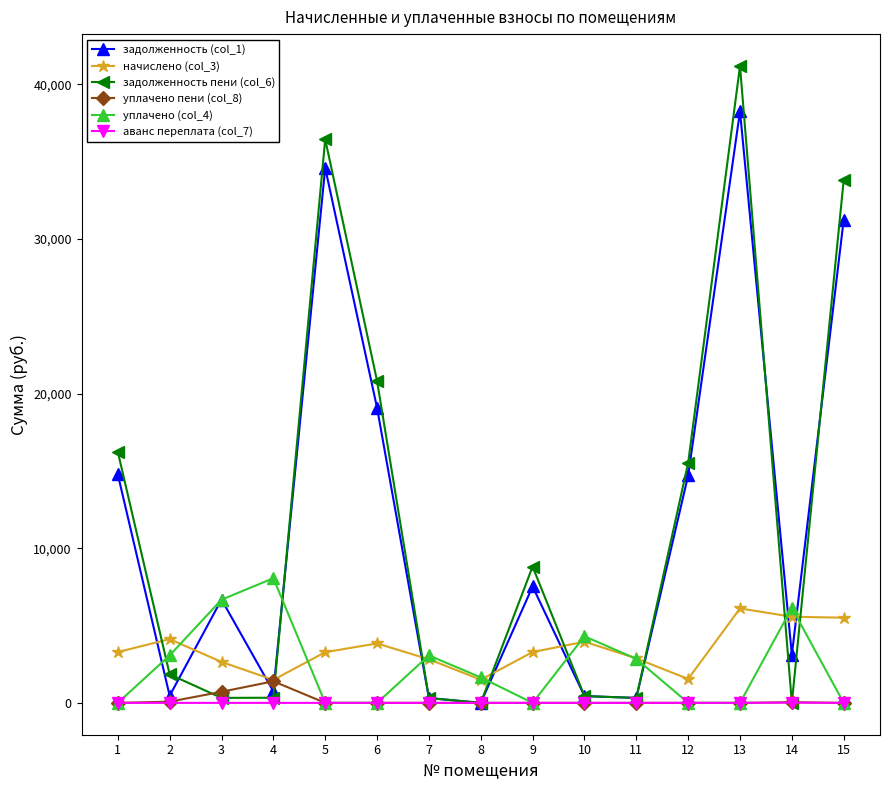

What is the total value across all series at 10?

9141.0